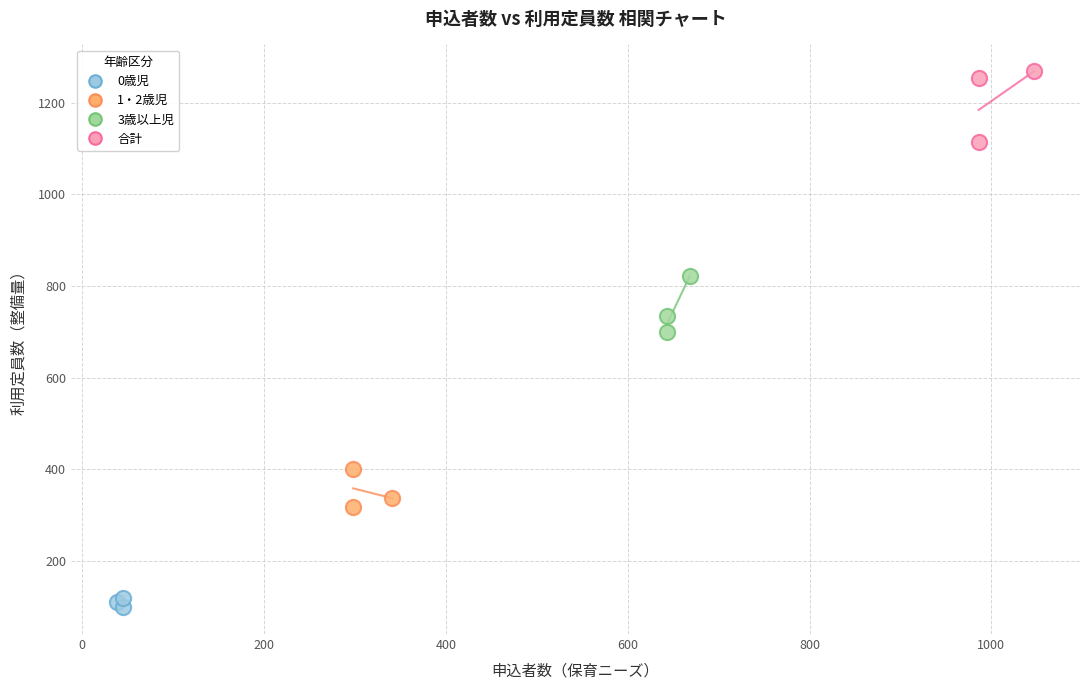

What are all the series names shown in the legend?

0歳児, 1・2歳児, 3歳以上児, 合計